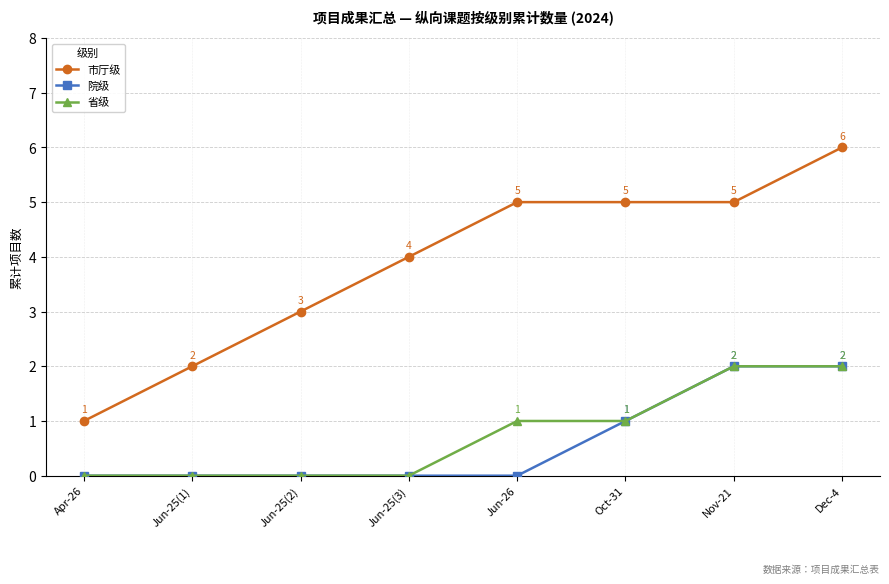

What is the difference between the highest and lowest values at Nov-21?

3